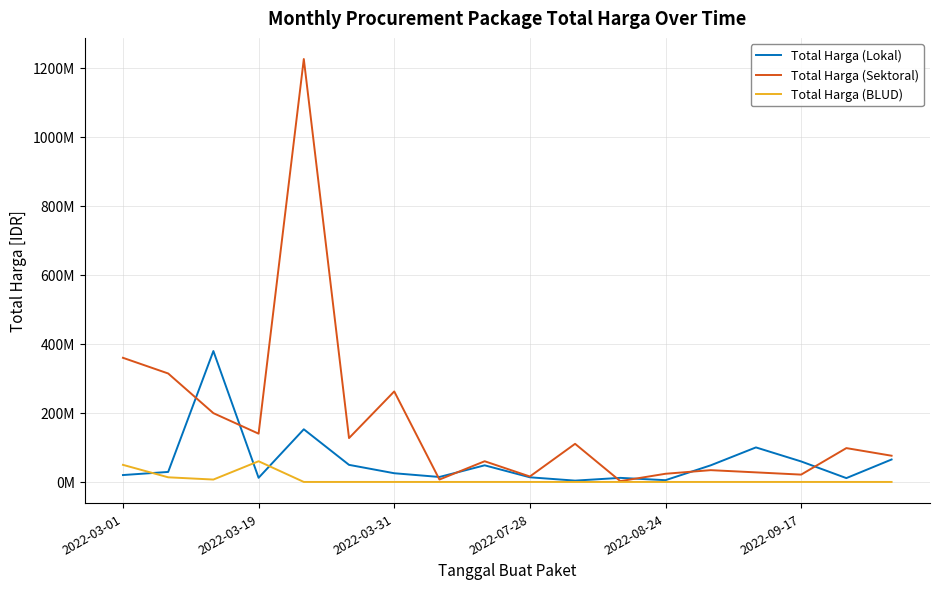

Is this an area chart (filled region under the line)?

No